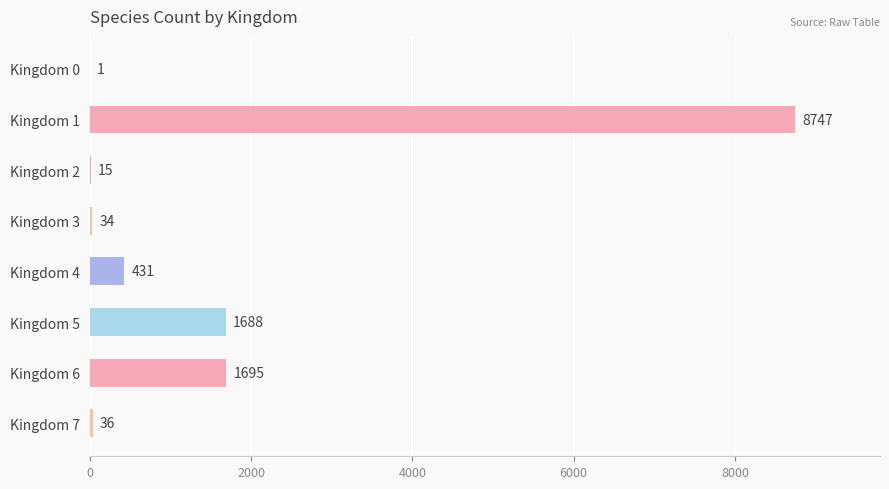

Where is the data nearest to the value 4374?

Kingdom 6